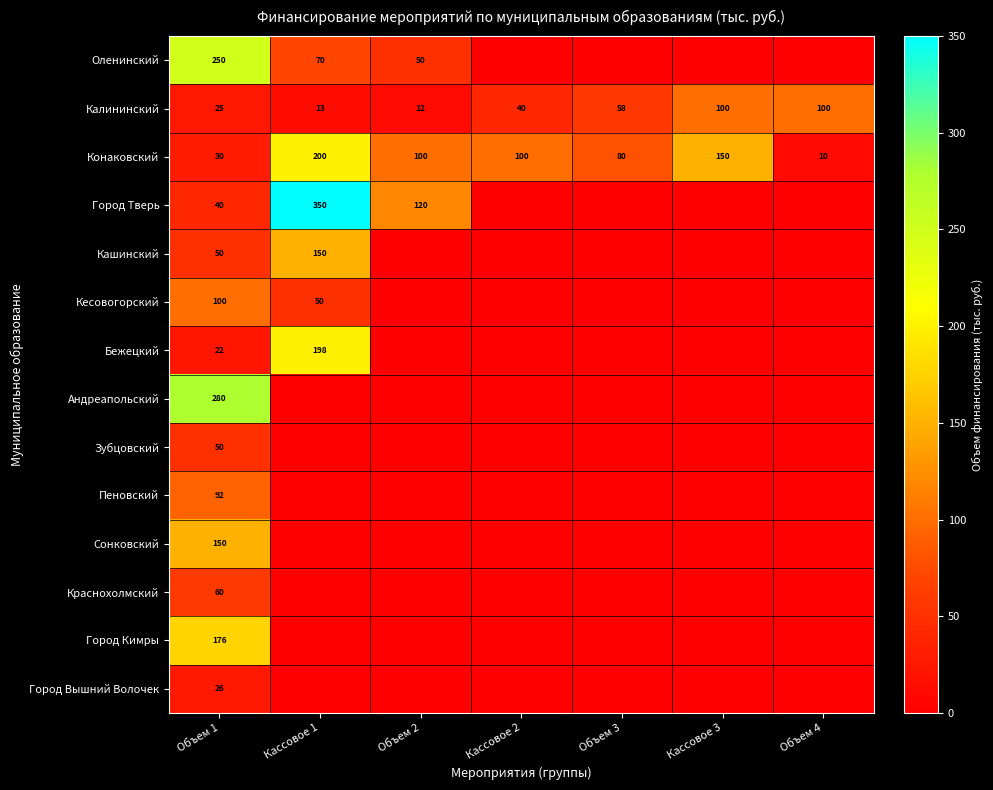

What is the difference between the Калининский values at Кассовое 2 and Объем 3?

18